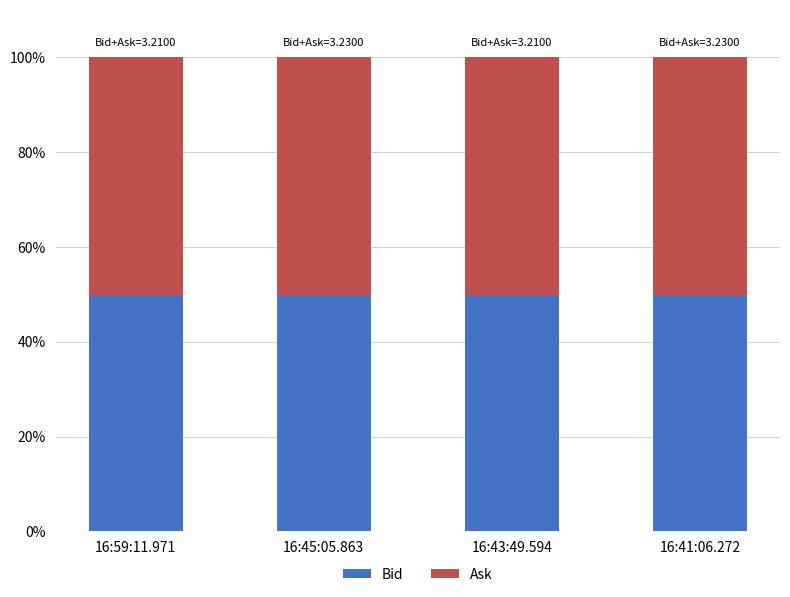

Reading left to right, list the values for the Bid series.

49.8	49.8	49.8	49.8